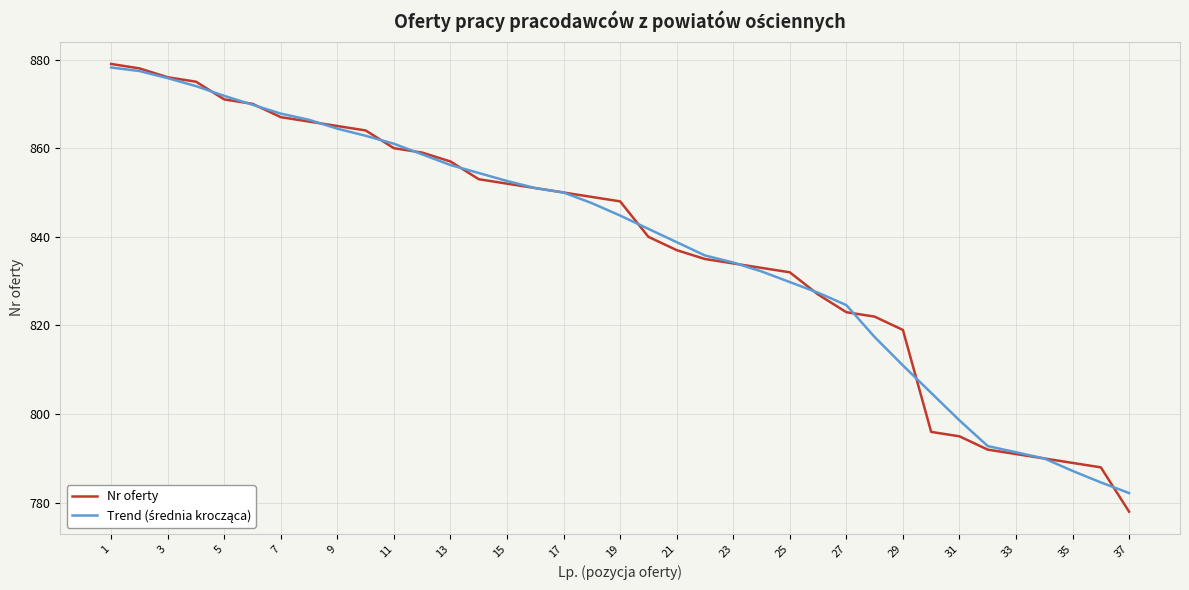

What is the maximum value shown in the chart?

879.0